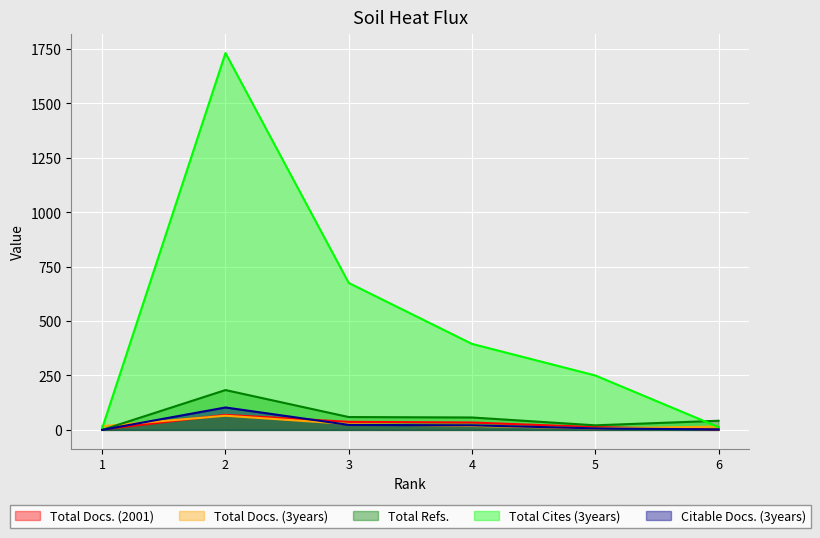

Which series changed the most between 2 and 6?

Total Cites (3years)